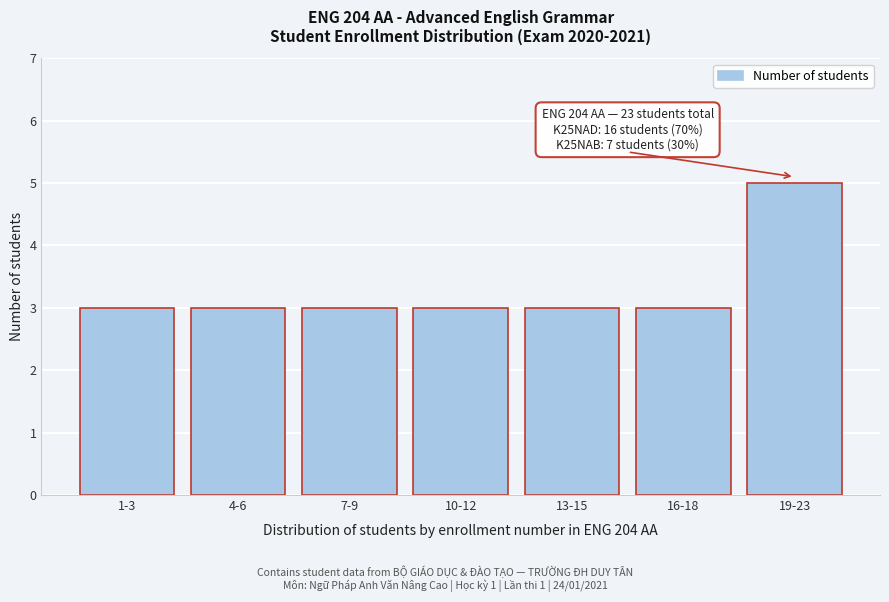

Reading left to right, extract all data points from this chart.

1-3=3	4-6=3	7-9=3	10-12=3	13-15=3	16-18=3	19-23=5